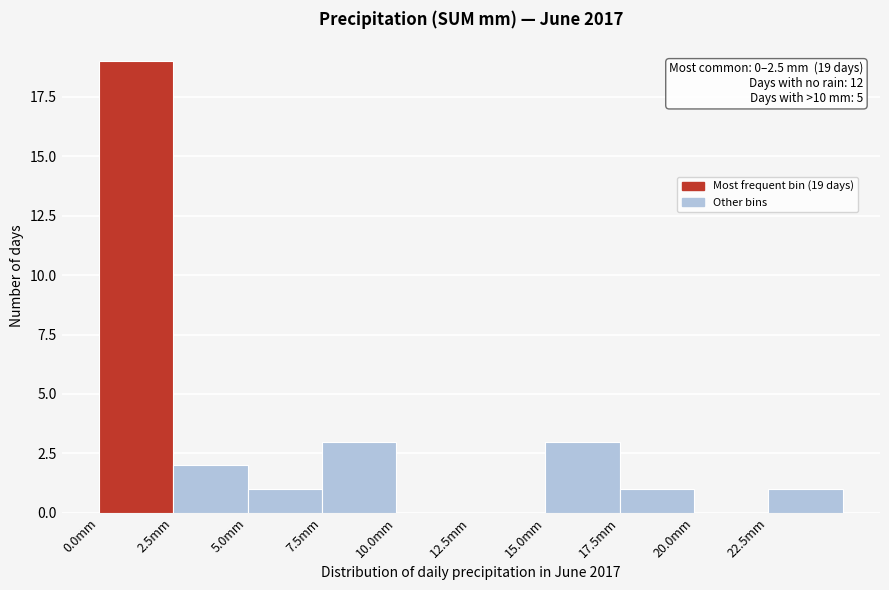

Over which range of the x-axis is the bar tallest?

0.0 to 2.5